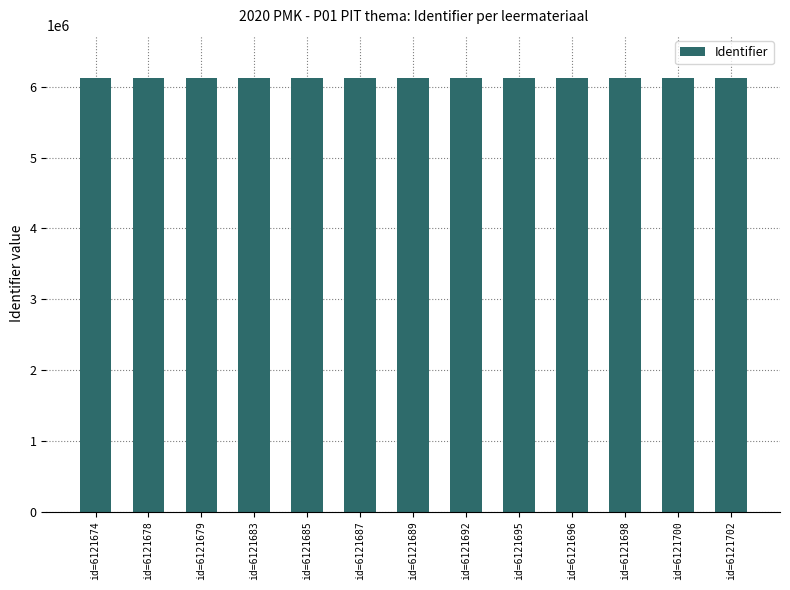

What is the smallest value displayed?

6121674